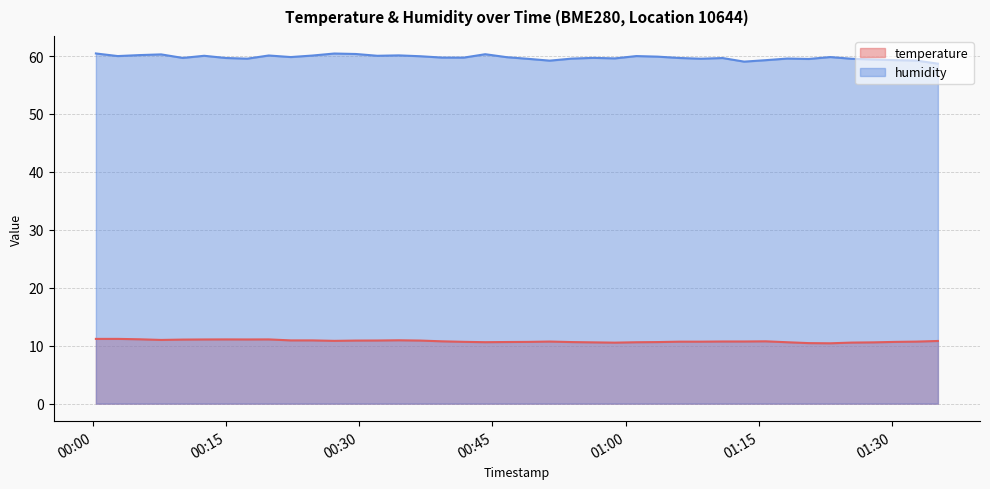

At how many categories does at least one series exceed 37?

40